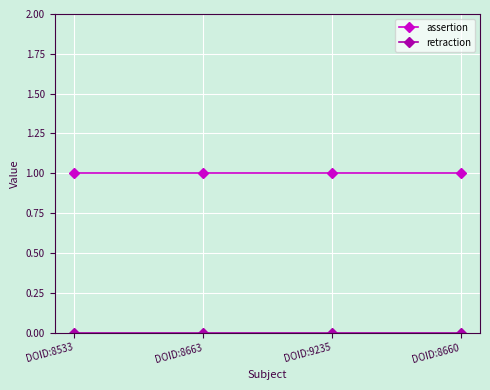

Which series has the largest total across all categories?

assertion